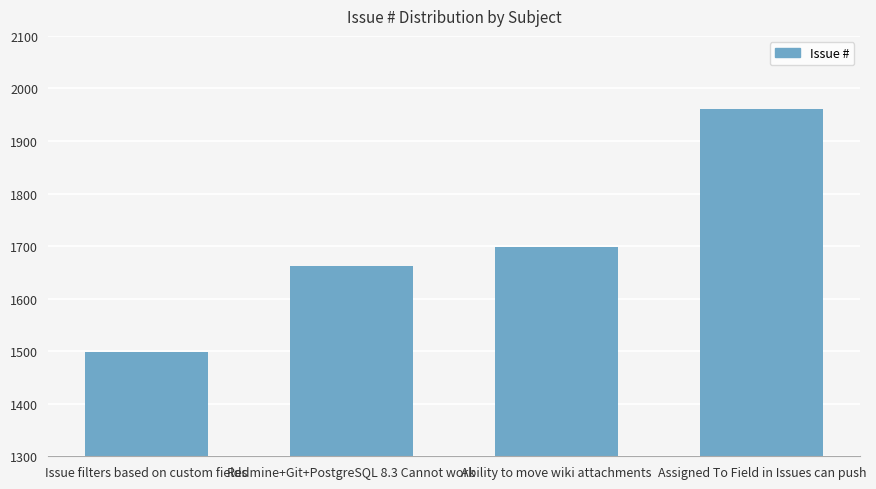

Which category has the highest value across all series?

Assigned To Field in Issues can push